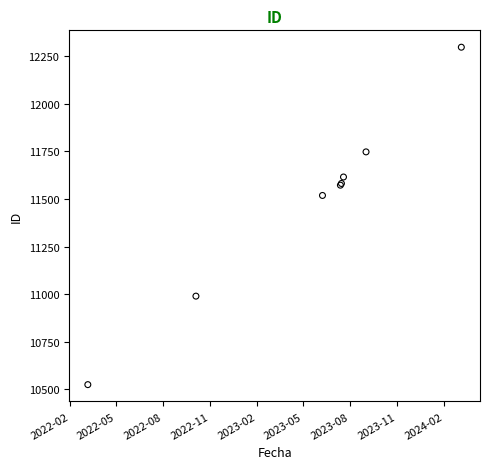

What Y value in the scatter plot is closest to 11411?

11519